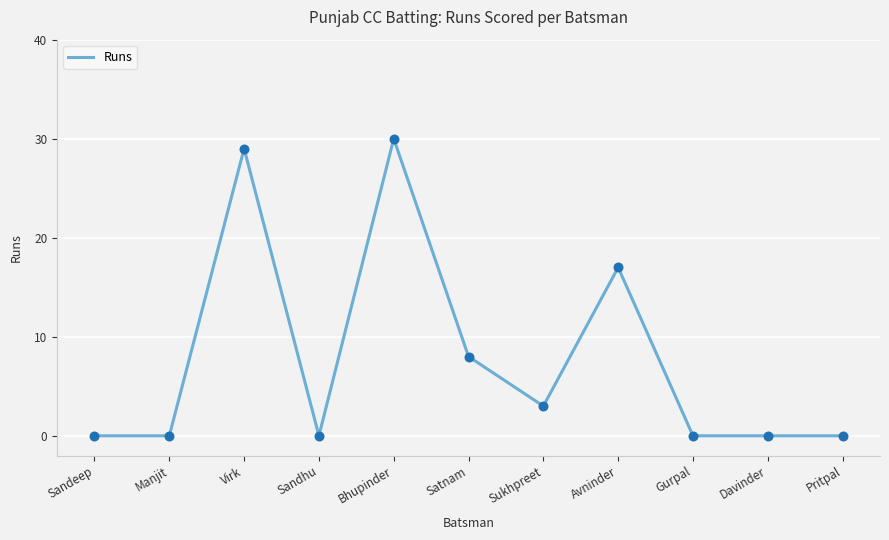

Approximately how many times larger is the value at Avninder compared to Satnam?

2.1